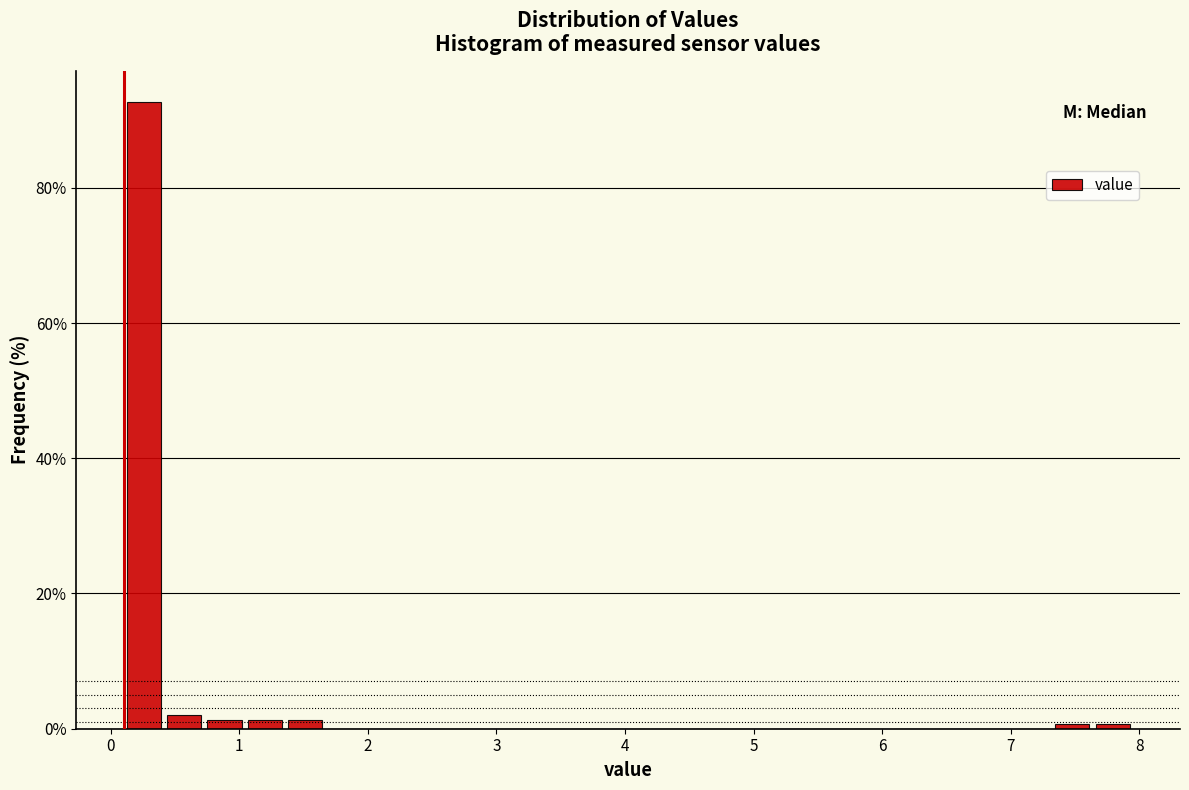

Read against the x-axis, roughly where is the centre of the tallest bar?

0.3